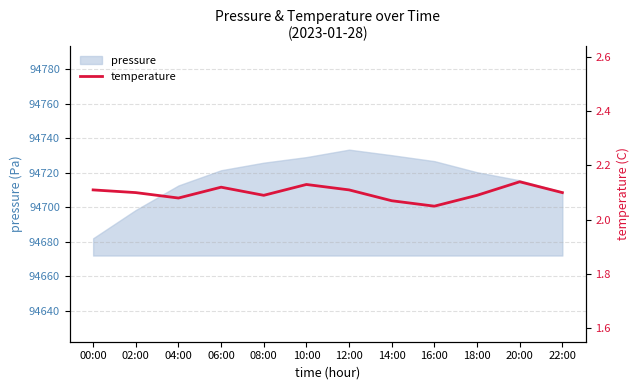

Approximately how many times larger is the value at 16:00 compared to 00:00?

1.0